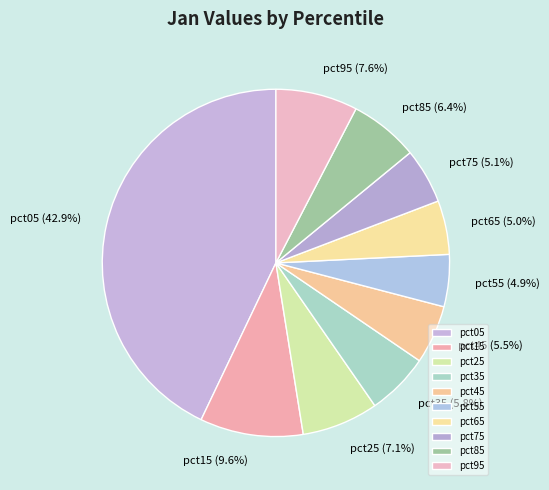

The pct05 slice represents 43% of the pie. True or false?

True